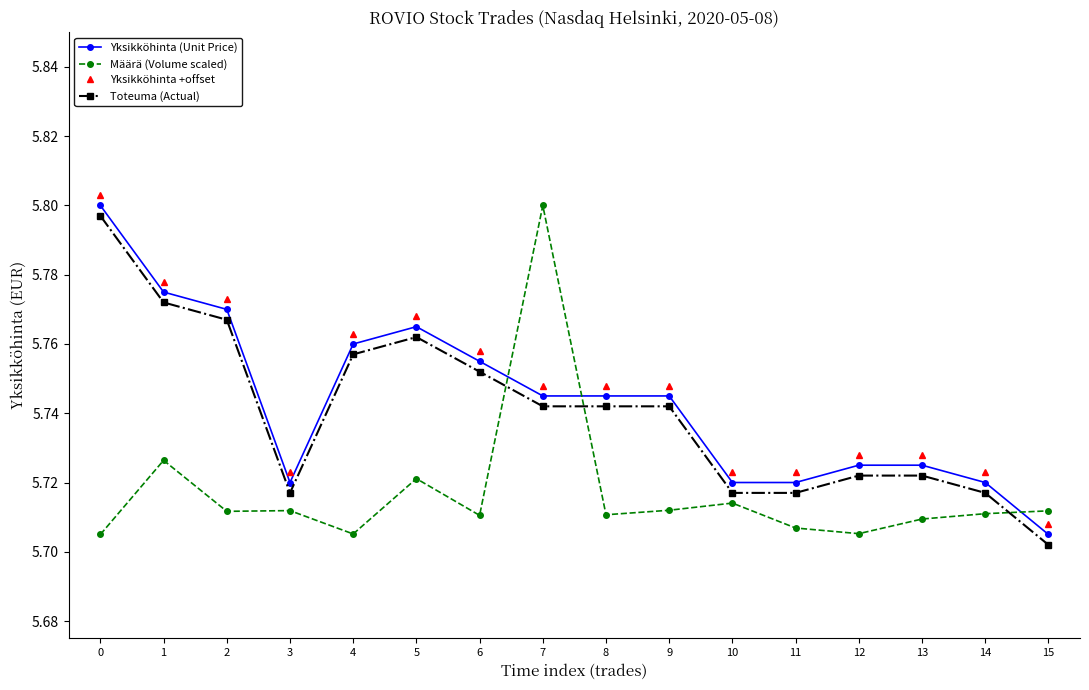

What is the sum of all Yksikköhinta +offset values?

91.9